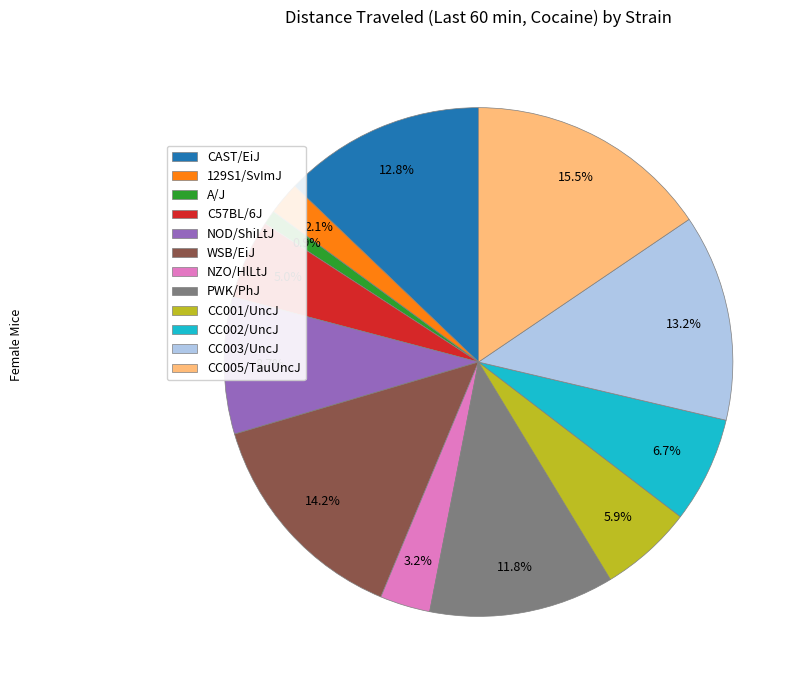

To the nearest percent, what is the average slice percentage?

8%